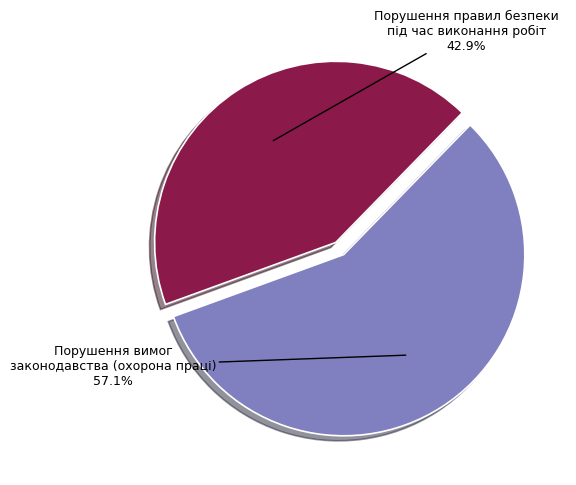

To the nearest percent, what is the difference between the largest and smallest slice percentages?

14%